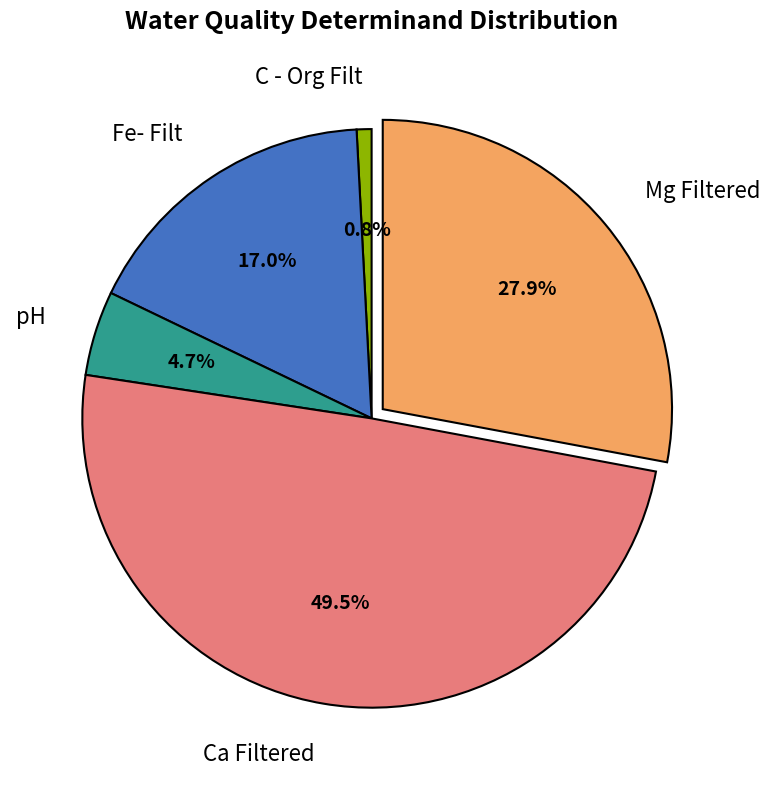

Count the number of slices in the pie.

5